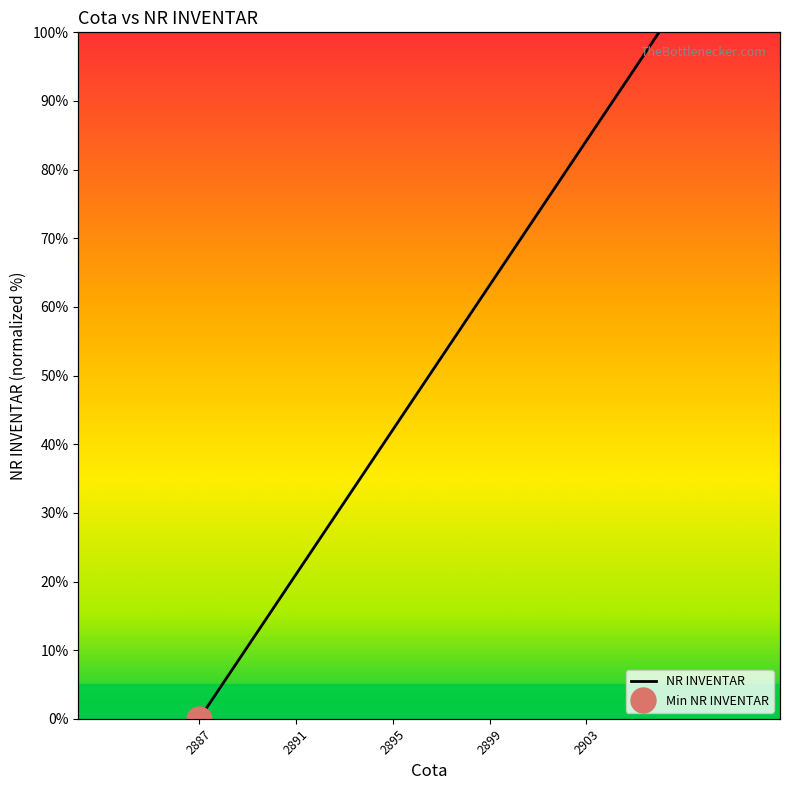

What is the maximum value shown in the chart?

100.0